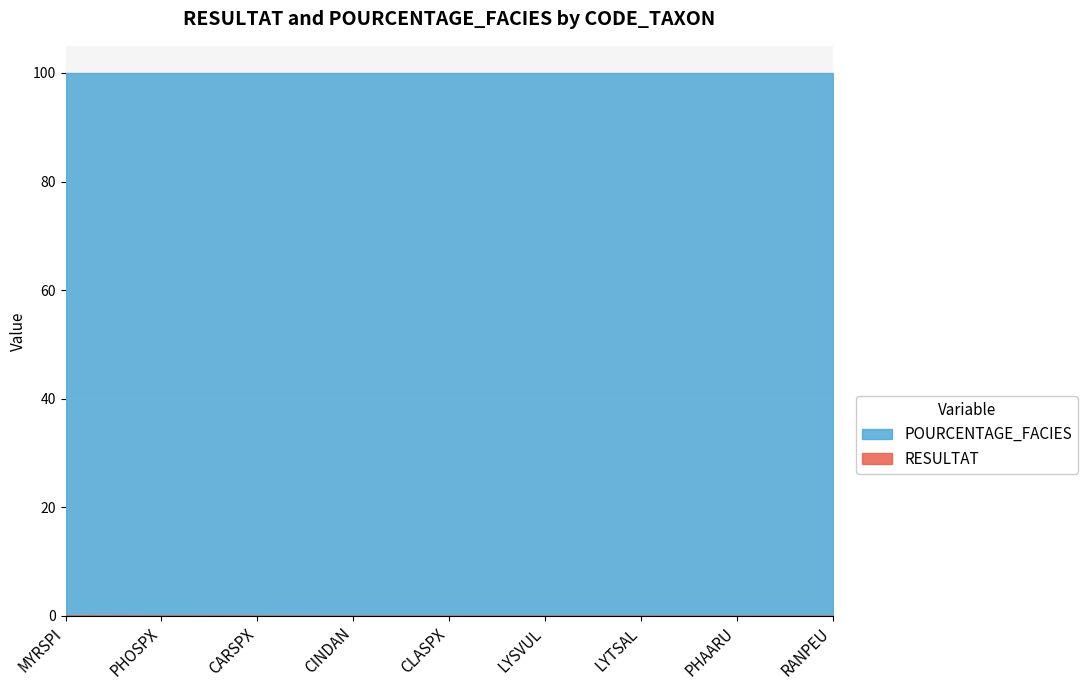

List the labels in order of value, smallest first.

CINDAN, CLASPX, LYSVUL, LYTSAL, PHAARU, RANPEU, CARSPX, PHOSPX, MYRSPI